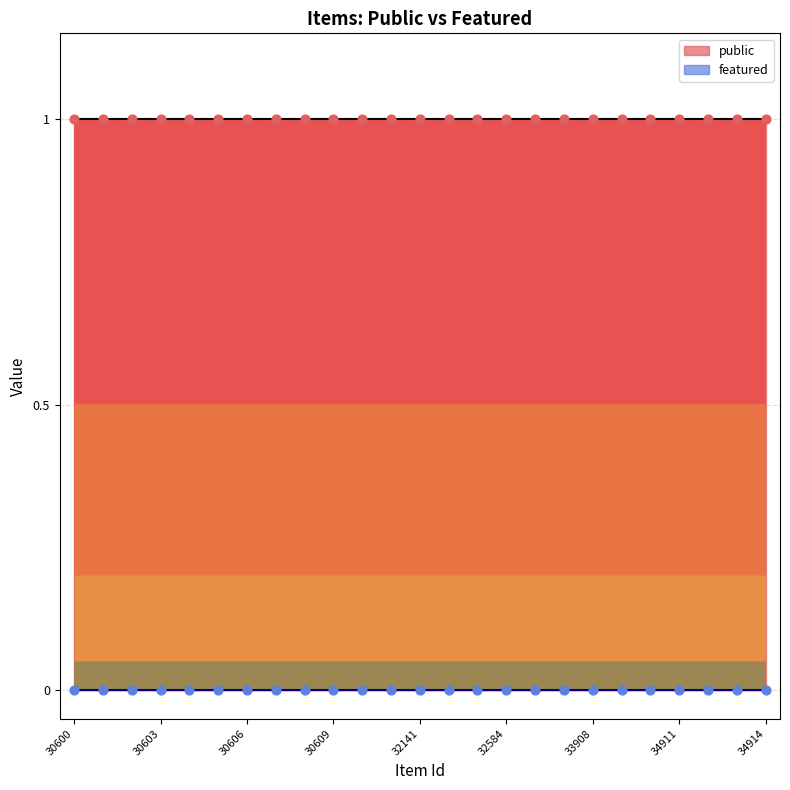

Is the value of featured at 34914 greater than the value of public at 30601?

No